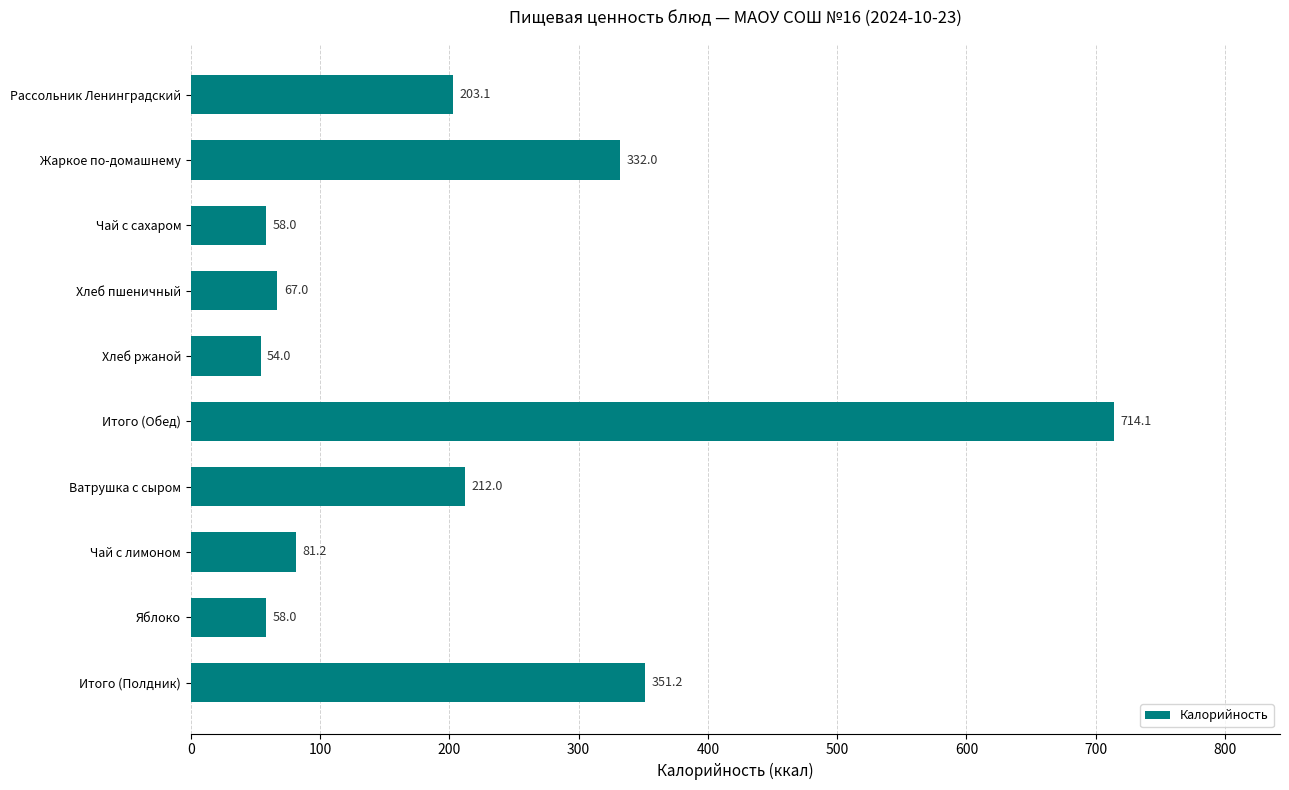

What is the sum of all values?

2130.6